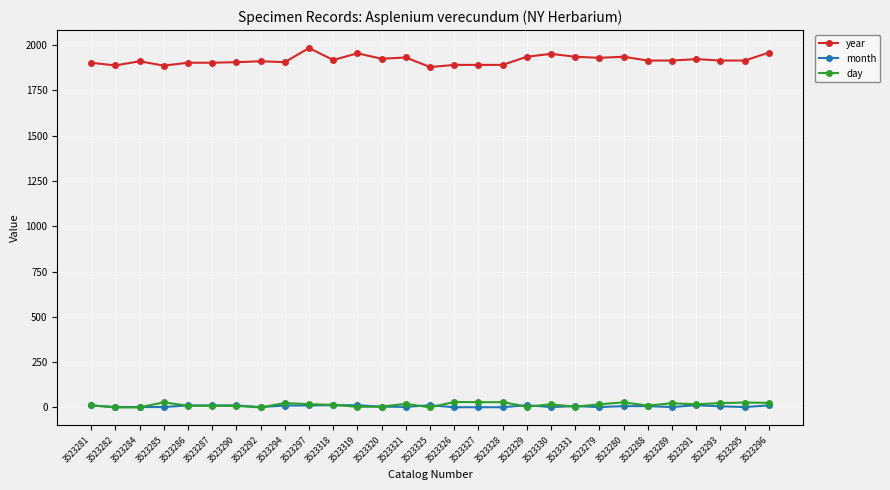

At how many categories does at least one series exceed 529?

29